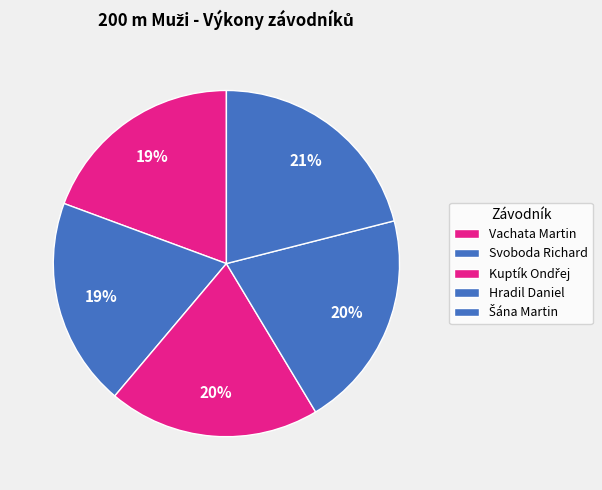

How much of the chart is everything except Vachata Martin?

80.6%